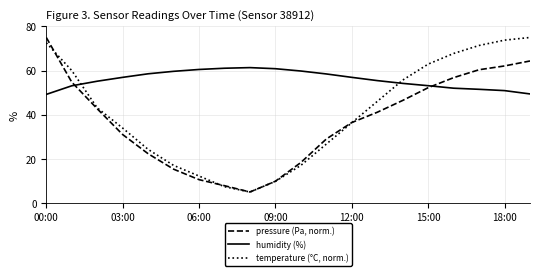

What is the maximum value shown in the chart?

75.0